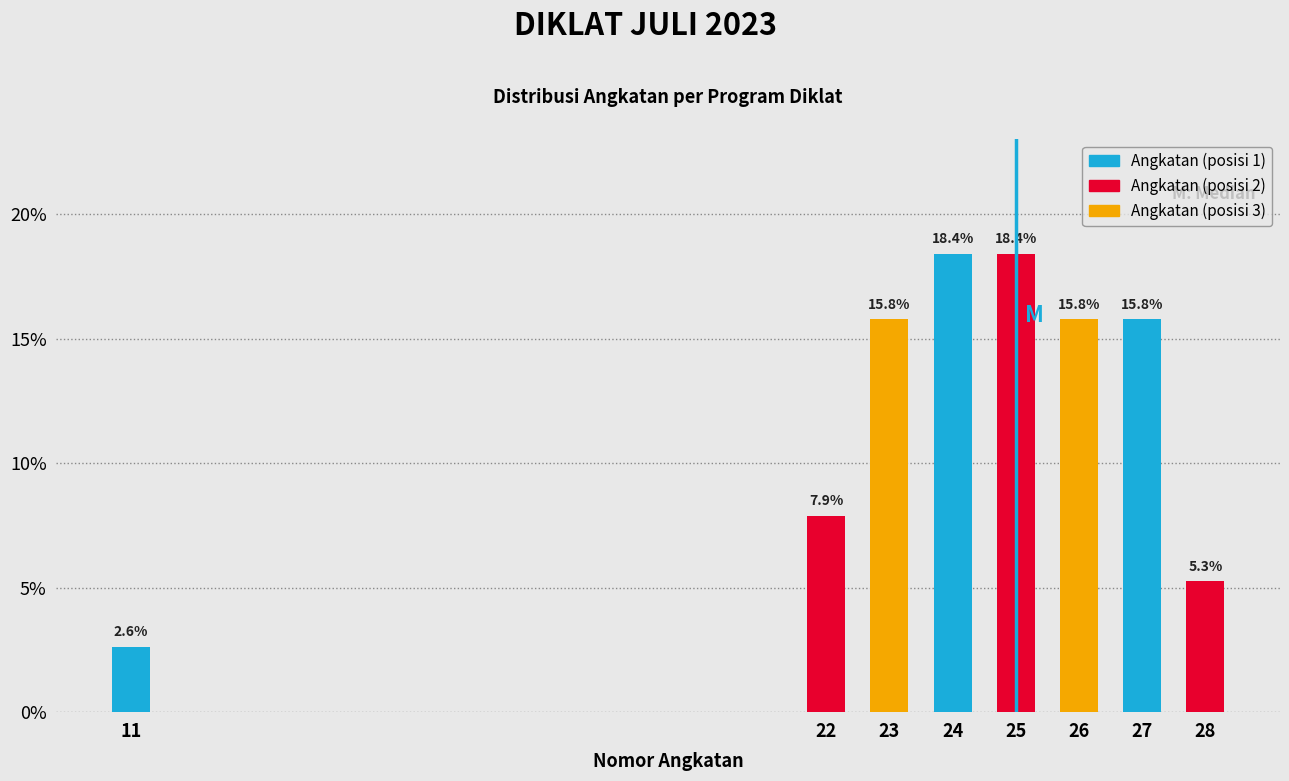

Reading right to left, what are all the values shown in this chart?

28=5.3	27=15.8	26=15.8	25=18.4	24=18.4	23=15.8	22=7.9	11=2.6